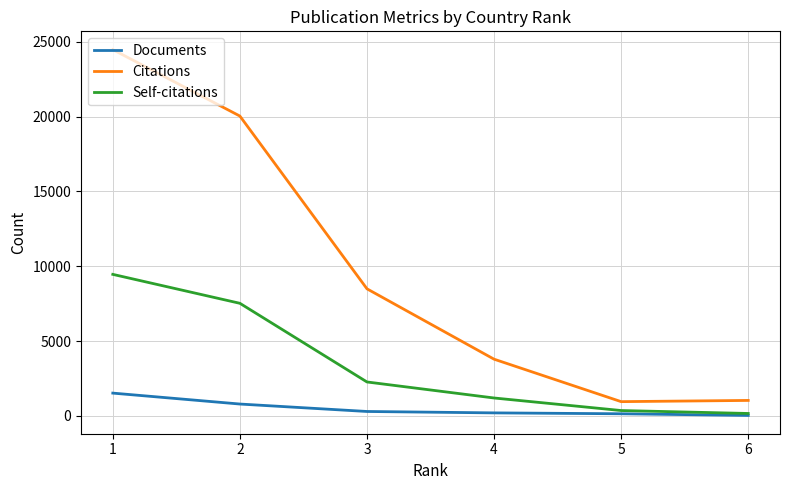

Is this an area chart (filled region under the line)?

No